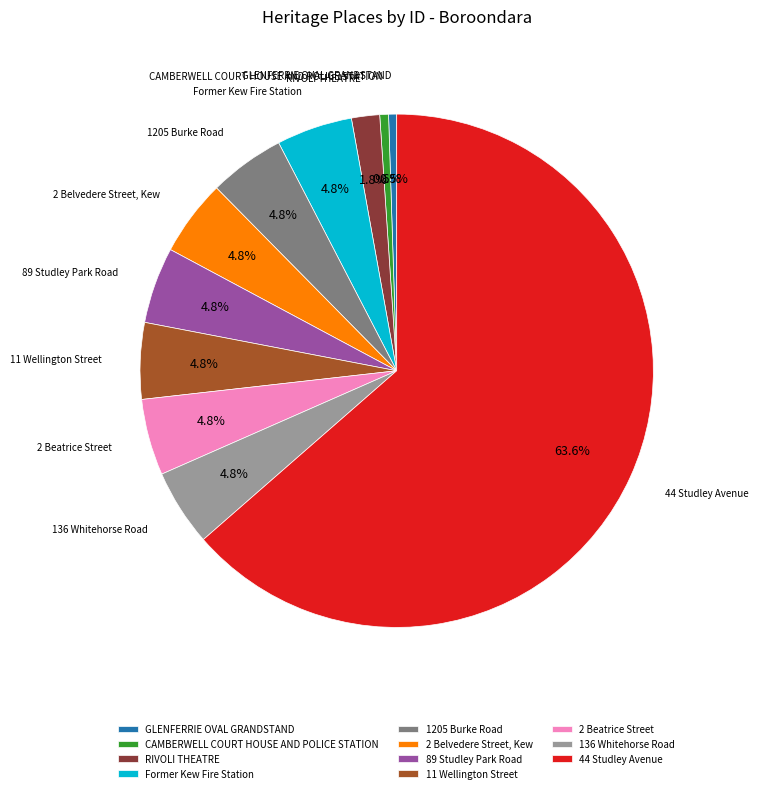

To the nearest percent, what is the combined percentage of 1205 Burke Road and GLENFERRIE OVAL GRANDSTAND?

5%